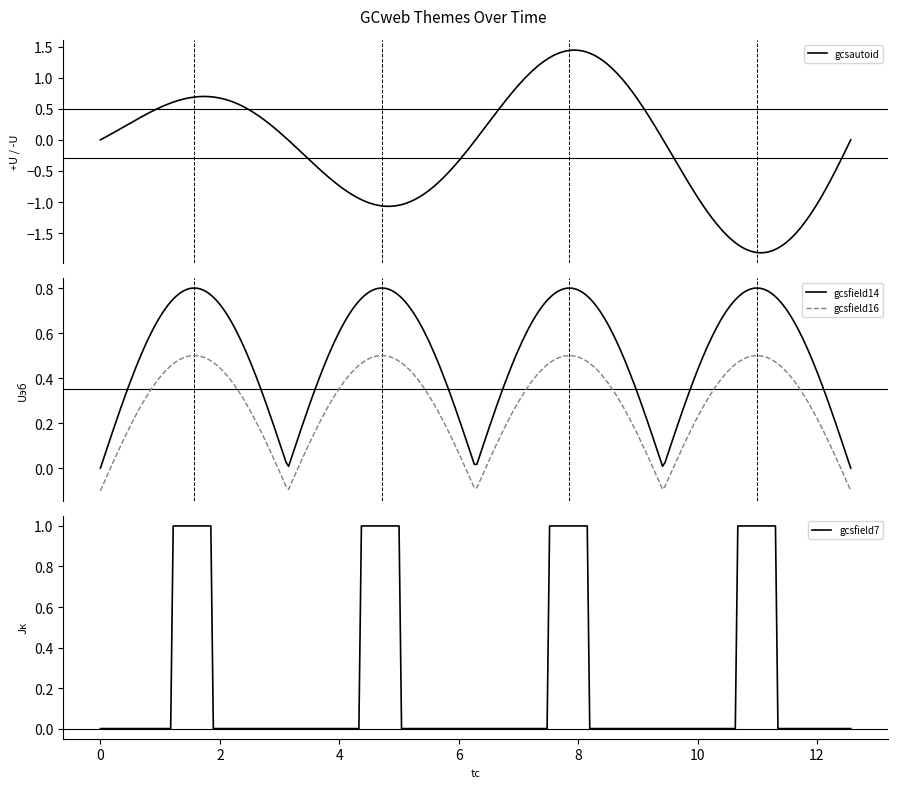

True or false: gcsfield16 and gcsfield14 intersect in this chart.

False